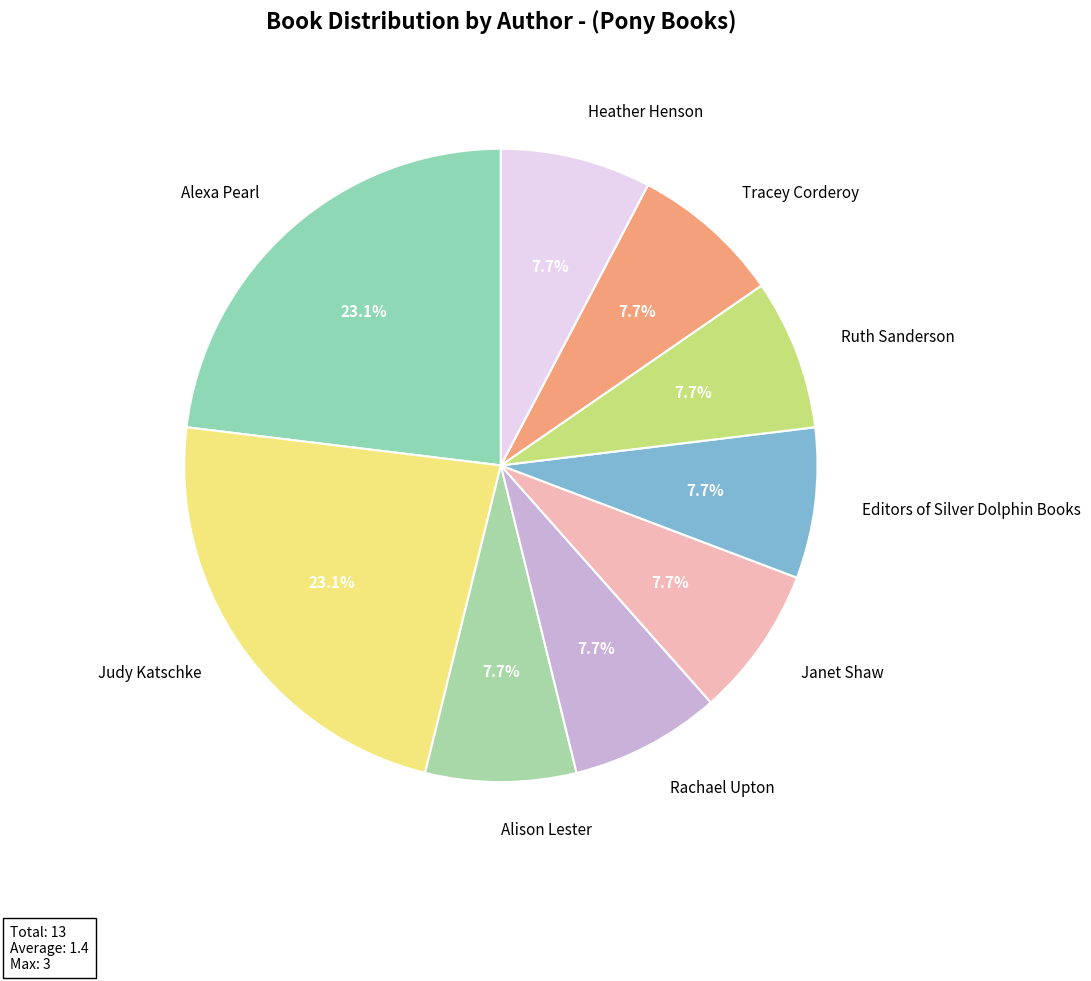

Is there any slice that represents more than half of the pie?

No